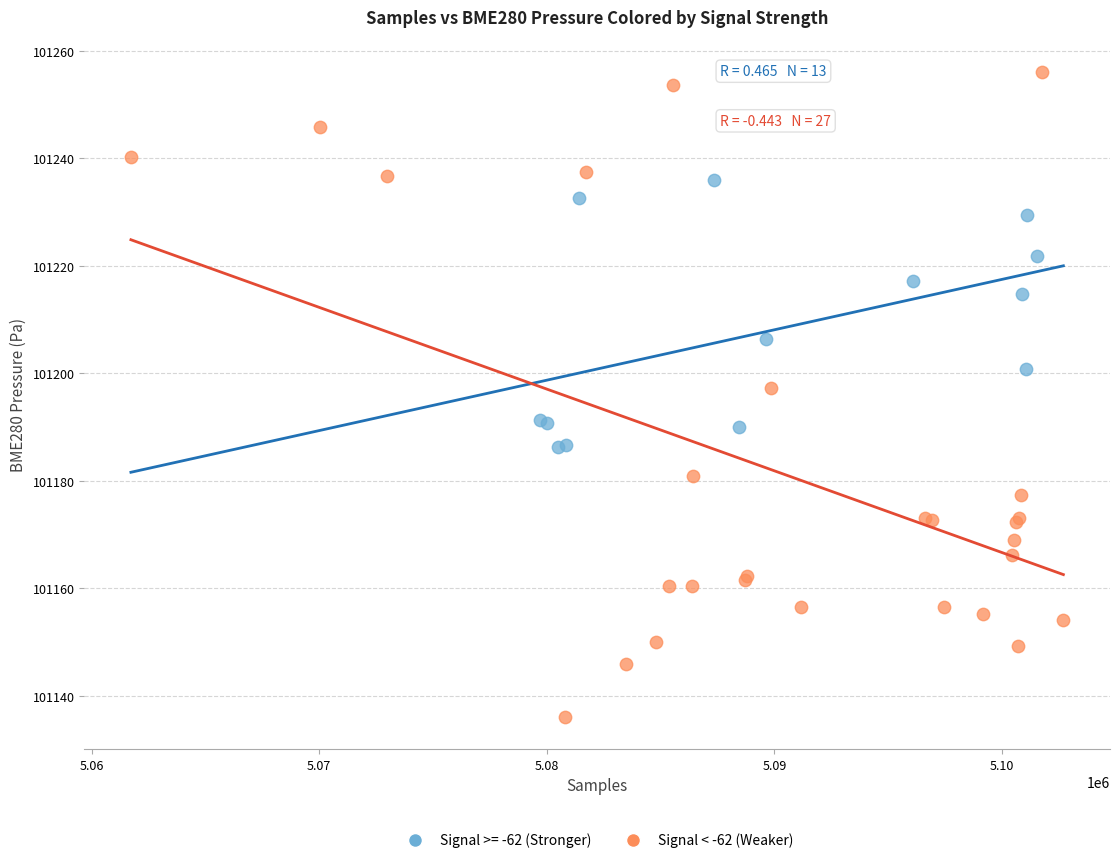

Which series has the widest spread of Y values?

Signal < -62 (Weaker)